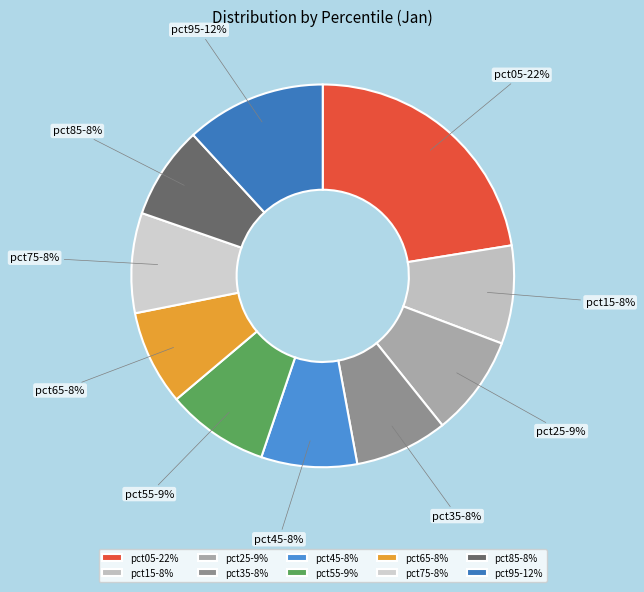

To the nearest percent, what is the difference between the pct35 and pct55 slice percentages?

1%